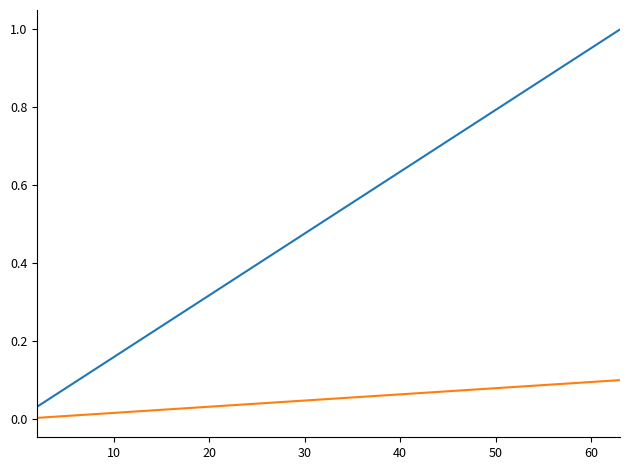

What is the greatest value displayed?

1.0